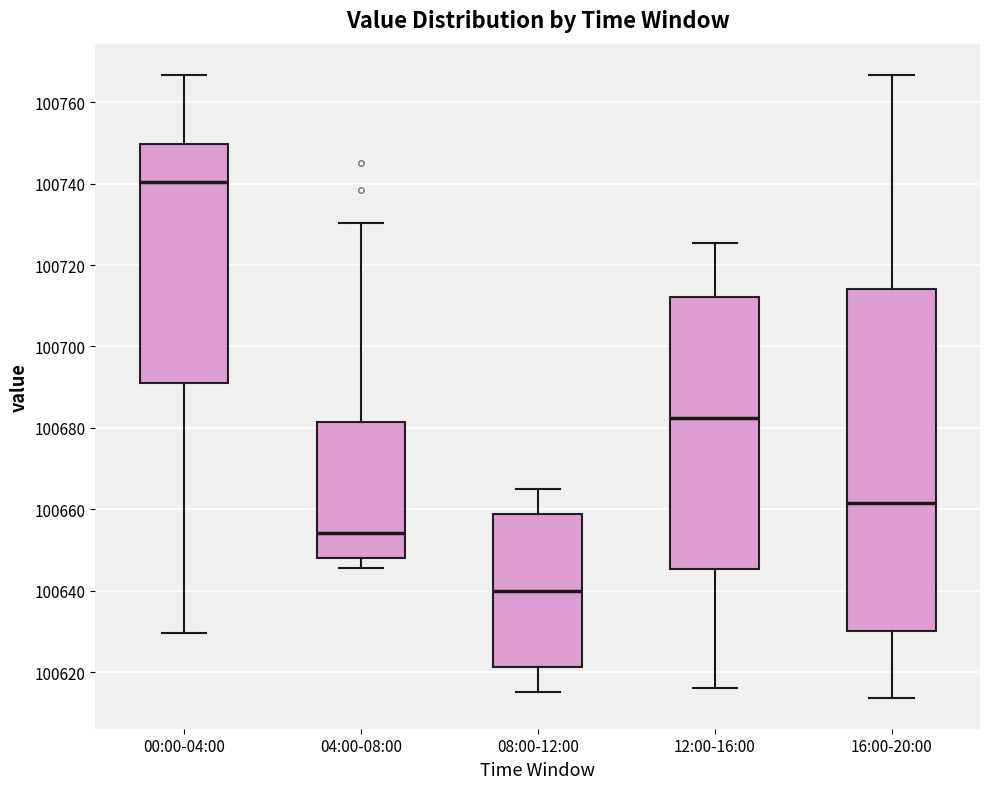

Which box is the tallest, from its lower edge to its upper edge?

16:00-20:00